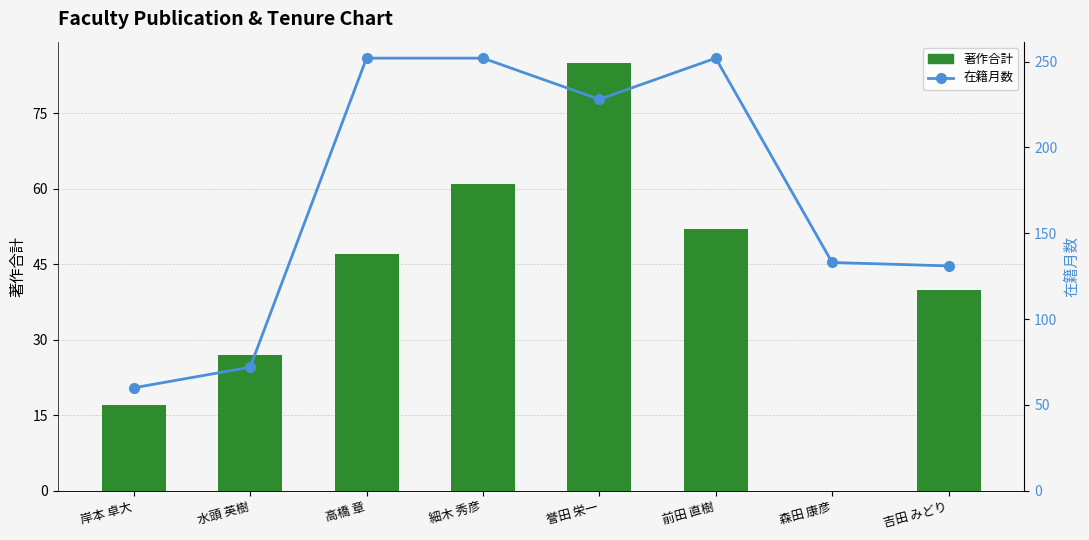

Are the bars grouped side by side (vs. stacked)?

Yes